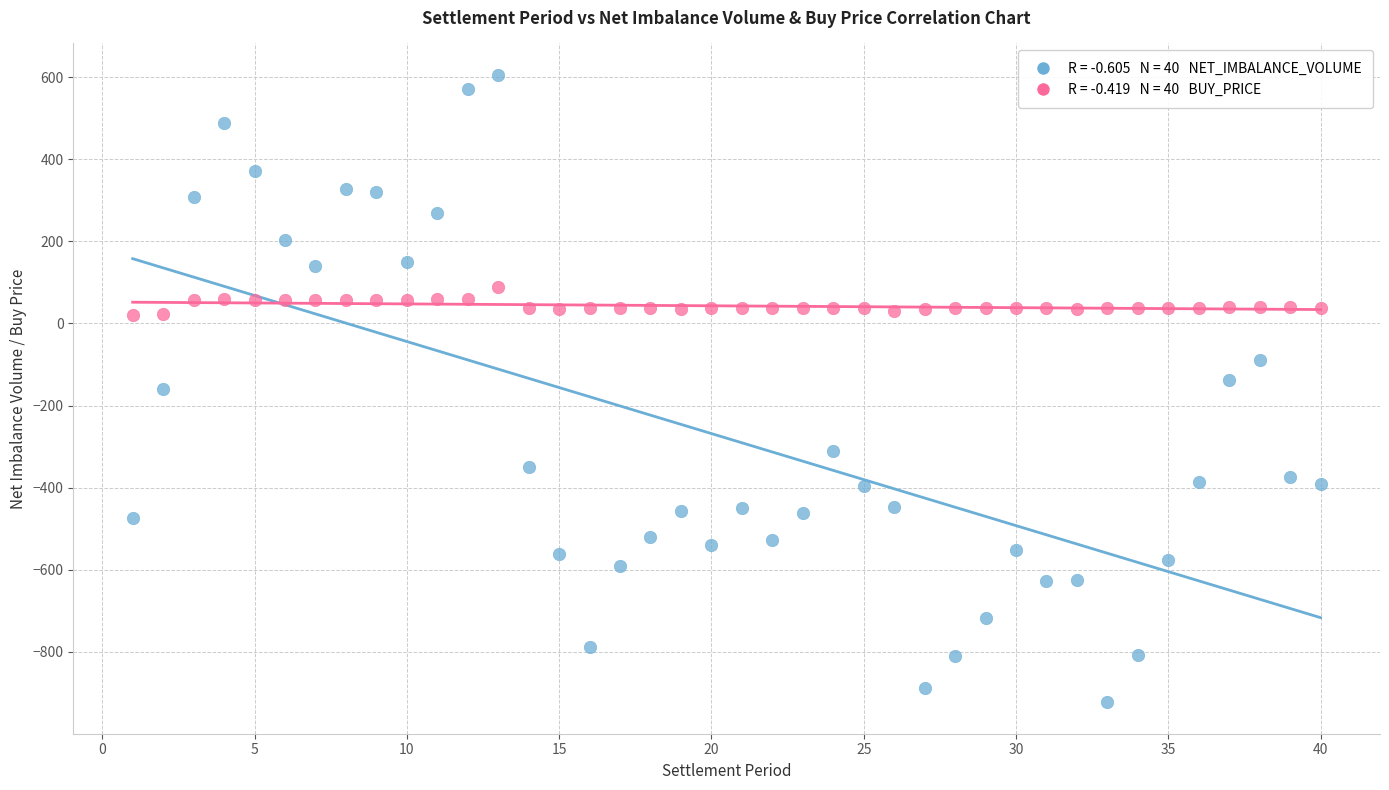

Across all data points, what is the range of X values (max minus min)?

39.0